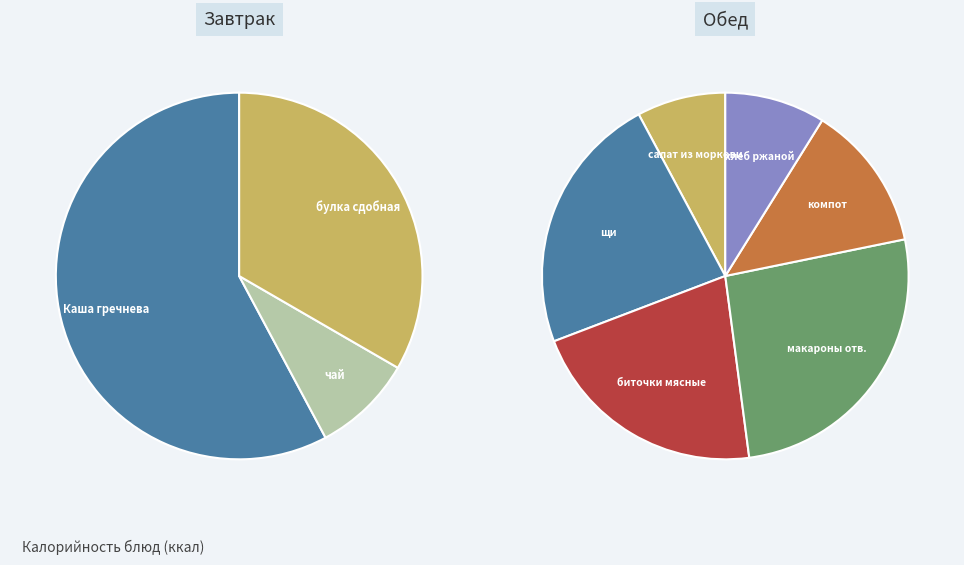

How many slices are in this pie chart?

9